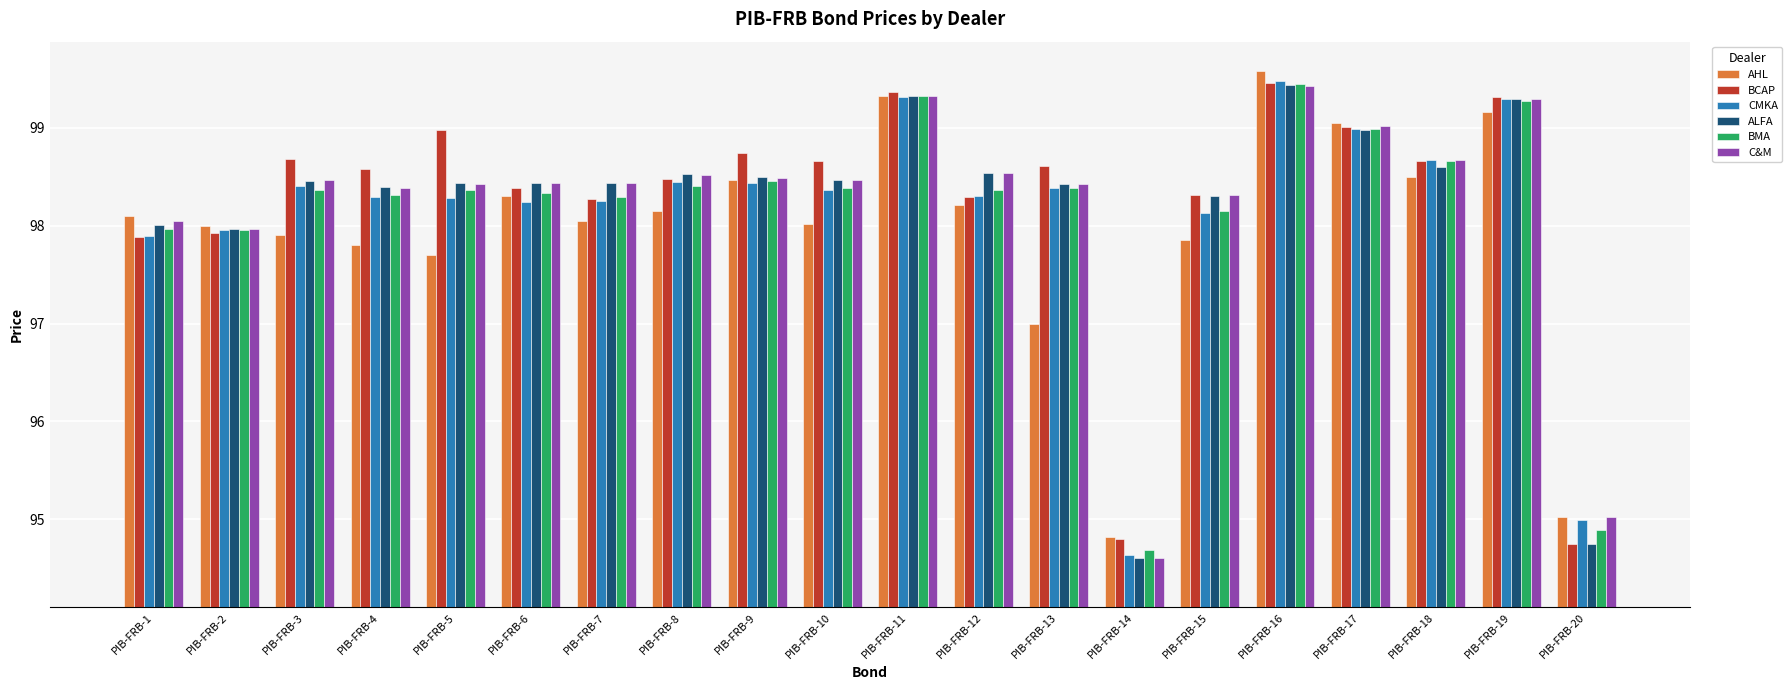

The CMKA series shows 98.0 at PIB-FRB-2. True or false?

True